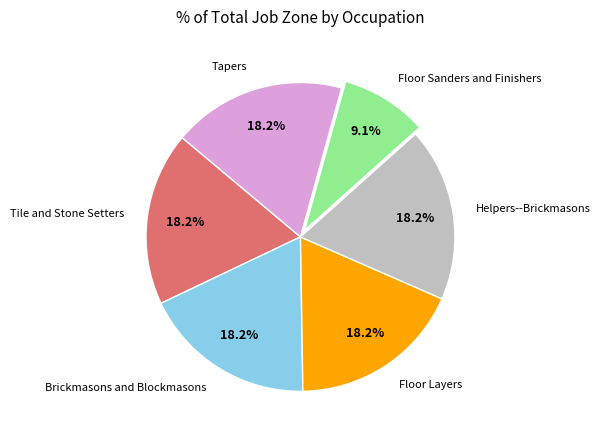

What percentage is the Floor Layers slice, to the nearest percent?

18%